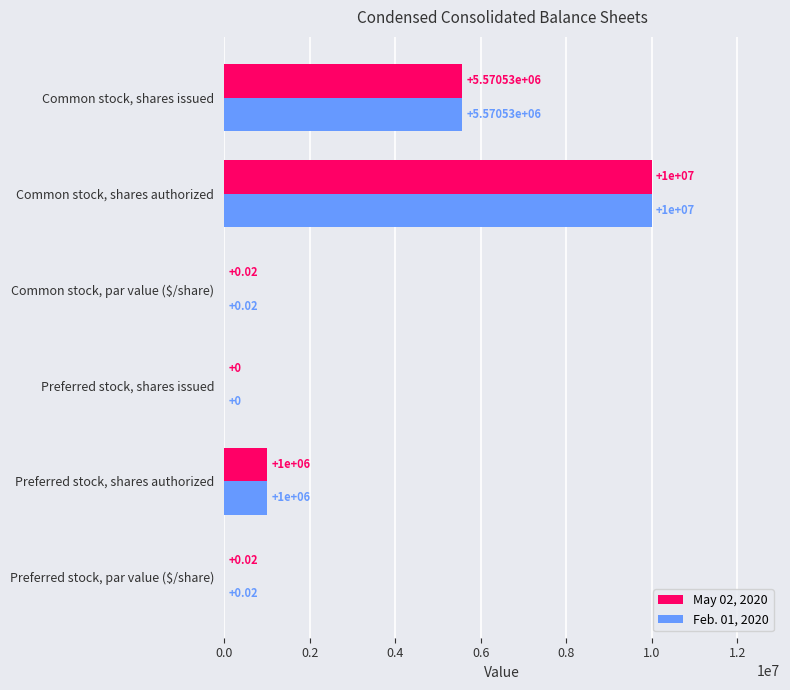

At which label is May 02, 2020 closest to 5000000?

Common stock, shares issued